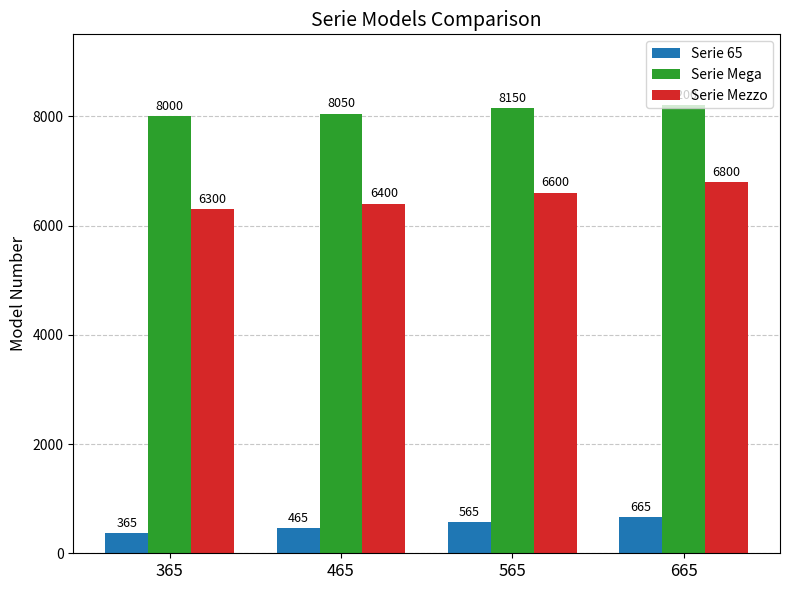

How many data points does each series have?

4